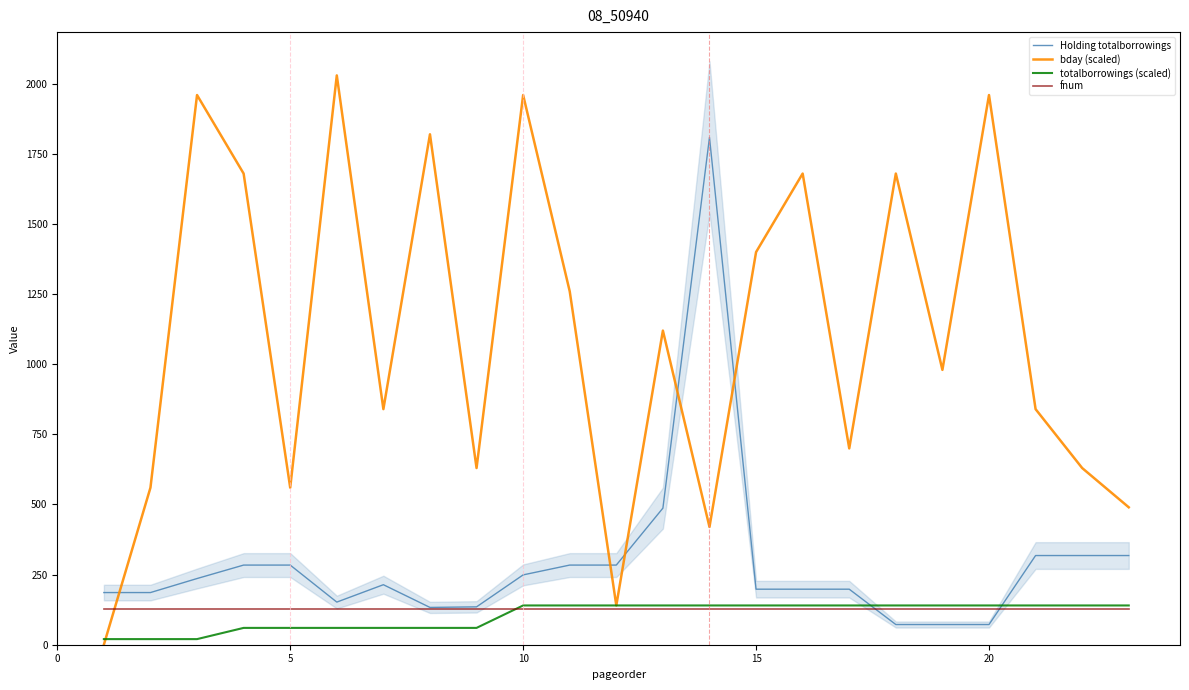

What are all the series names shown in the legend?

Holding totalborrowings, bday (scaled), totalborrowings (scaled), fnum